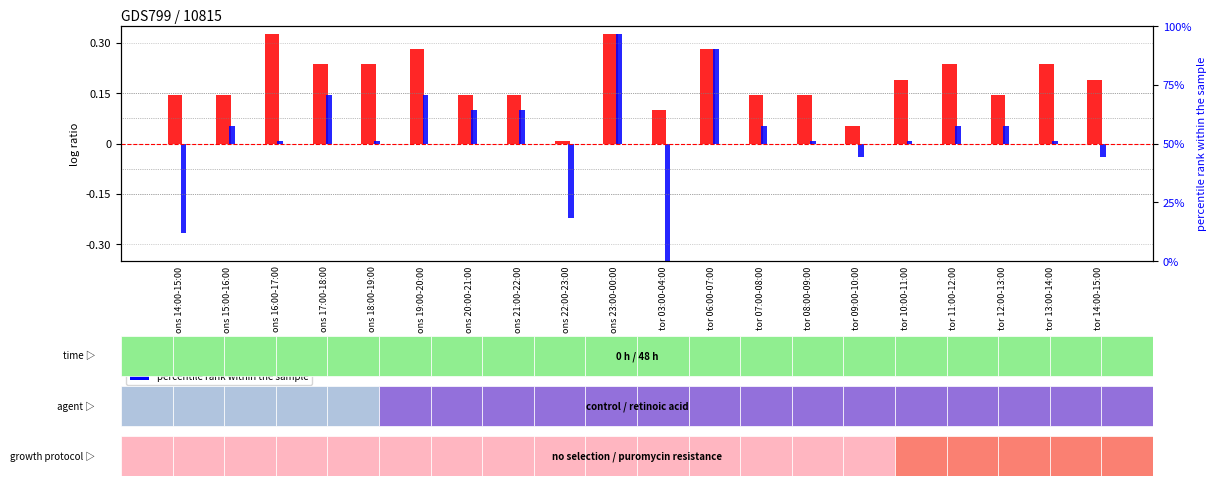

What is the label of the 16th bar from the right?

ons 18:00-19:00